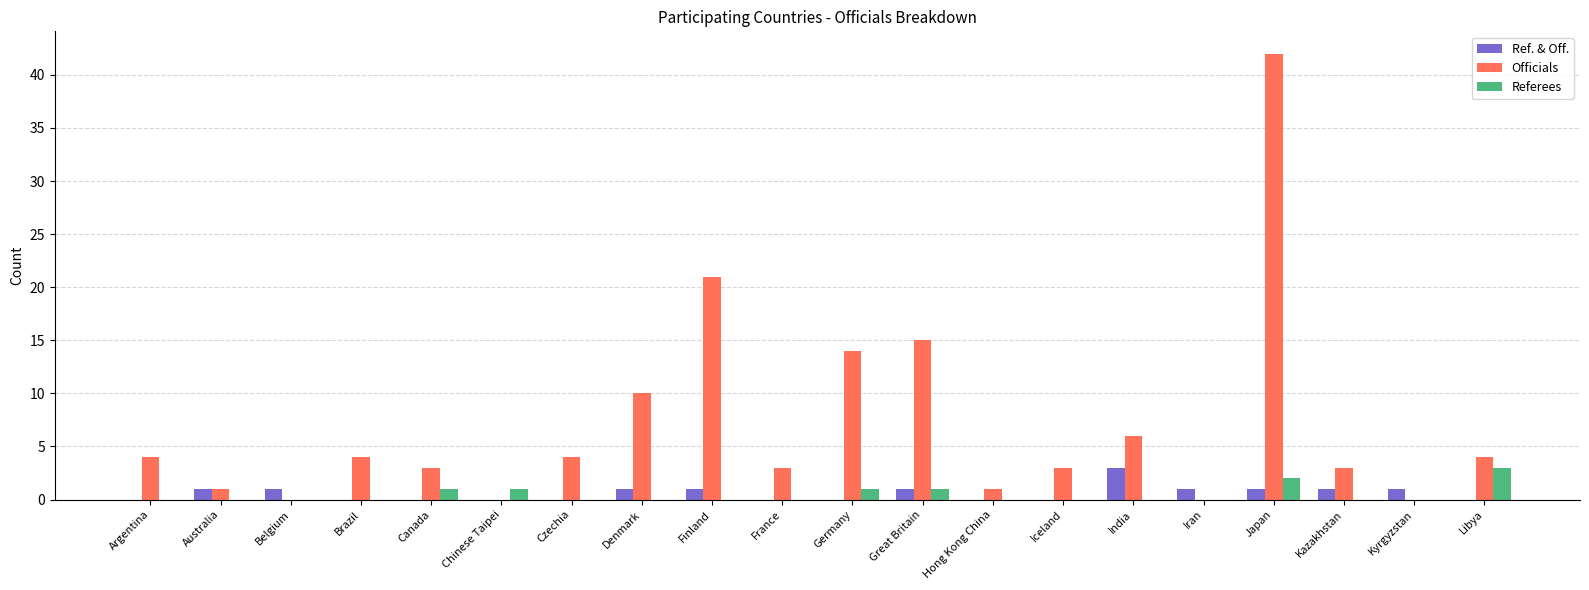

How many categories are shown in the chart?

20